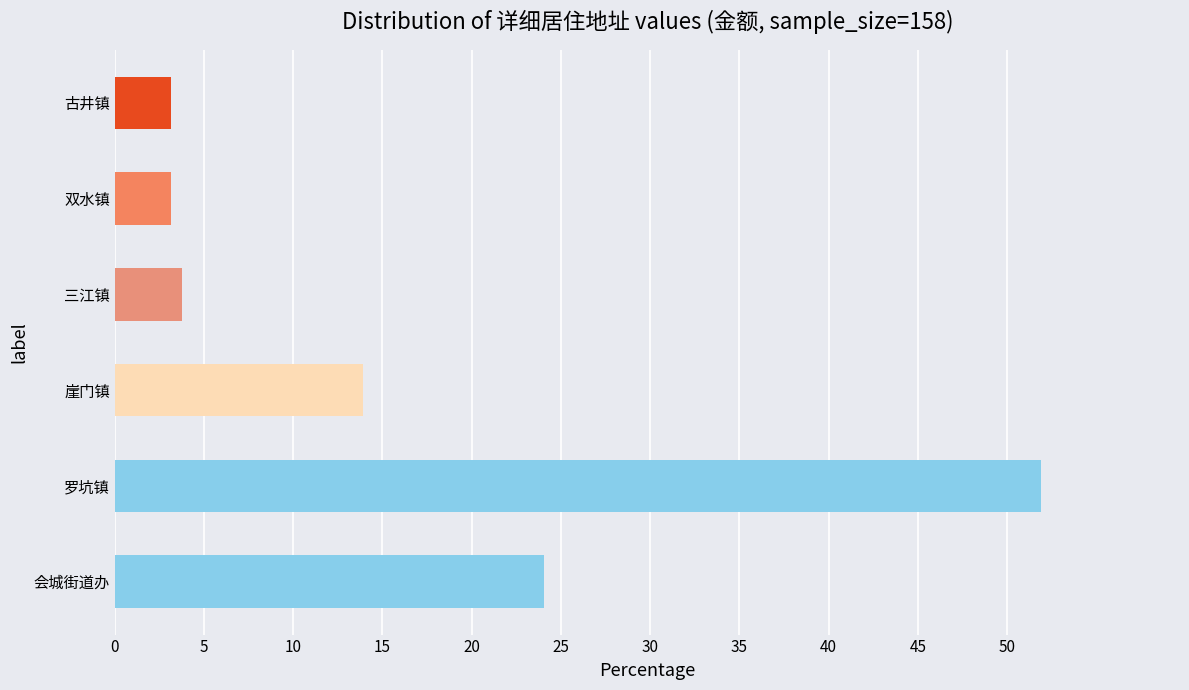

What is the label of the 2nd bar from the right?

双水镇